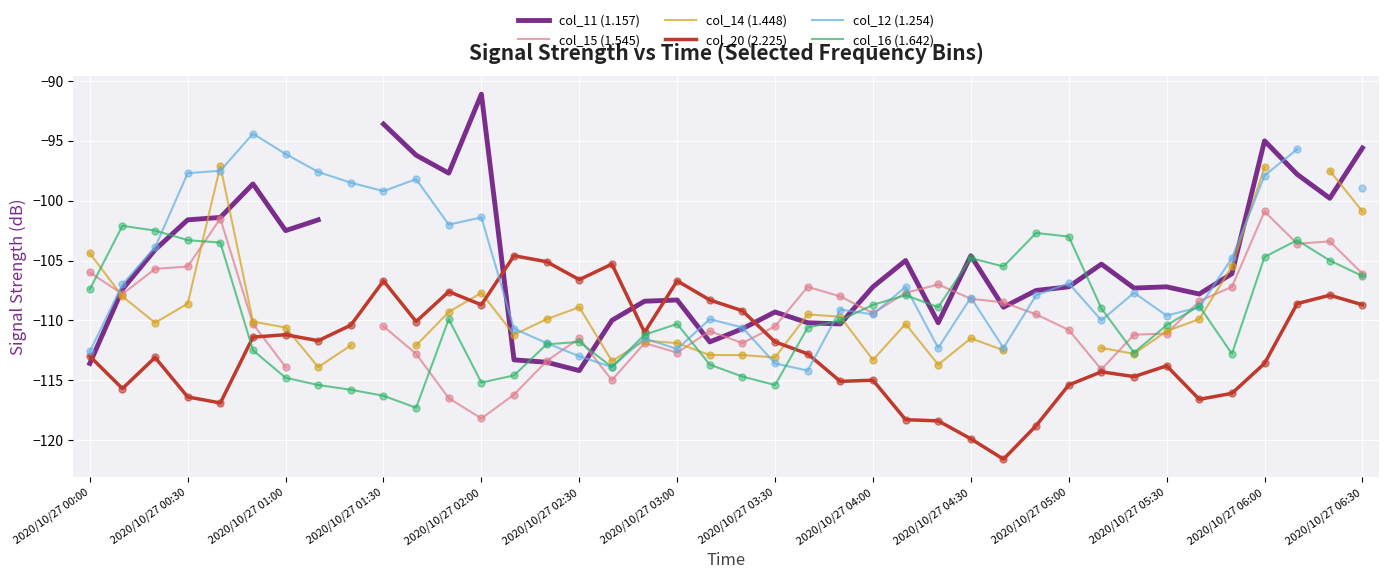

What is the lowest value of the col_16 (1.642) series?

-117.3